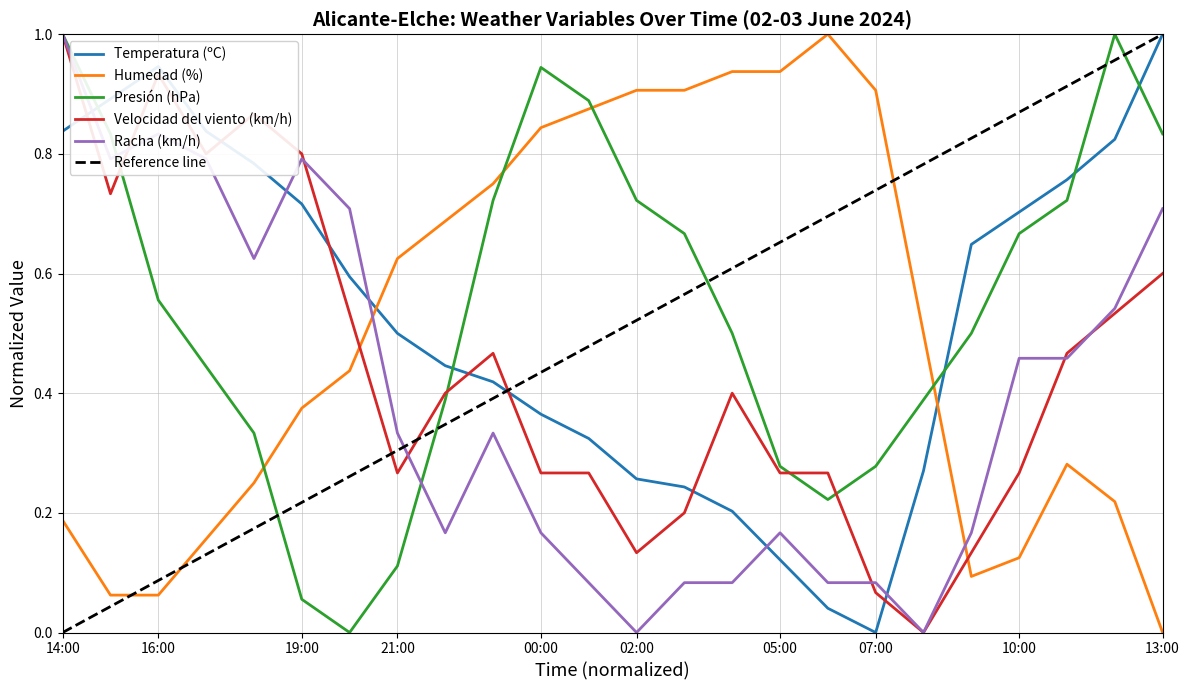

How many lines are shown in the chart?

5